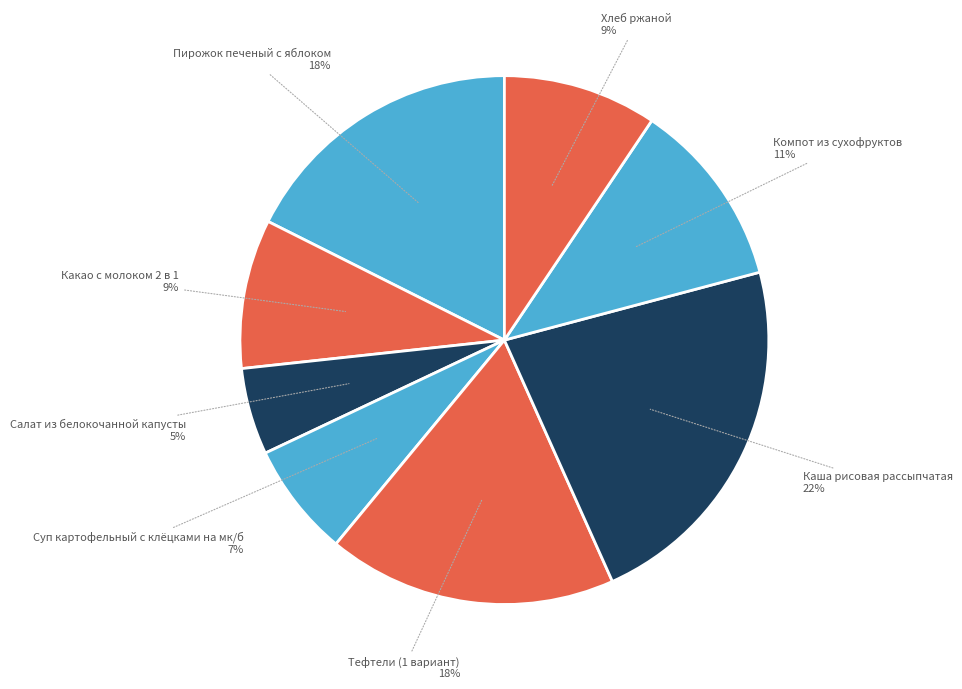

Count the number of slices in the pie.

8